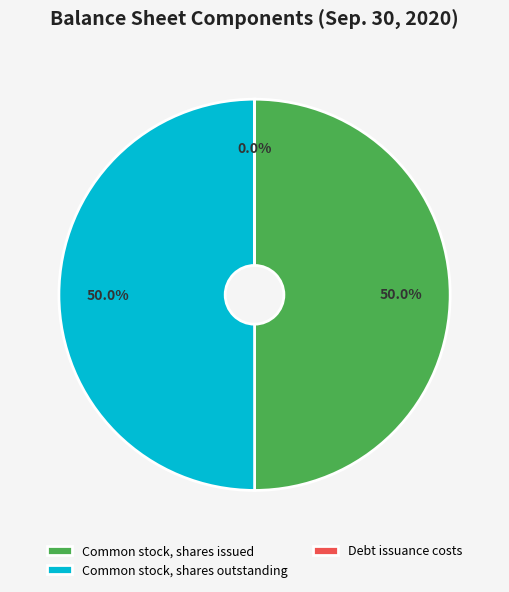

Combined, what portion of the pie is Common stock, shares issued and Common stock, shares outstanding?

100.0%